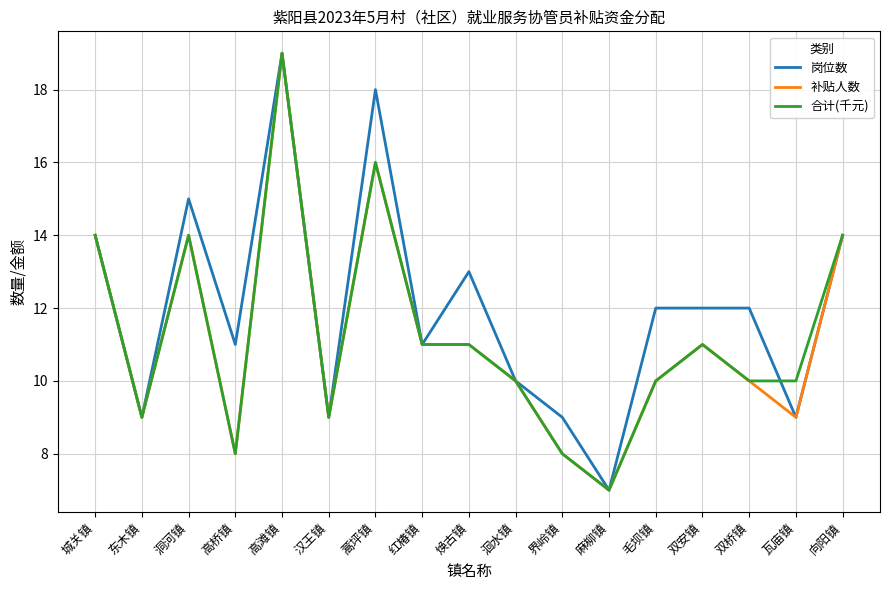

The value of 岗位数 at 瓦庙镇 is 15. True or false?

False